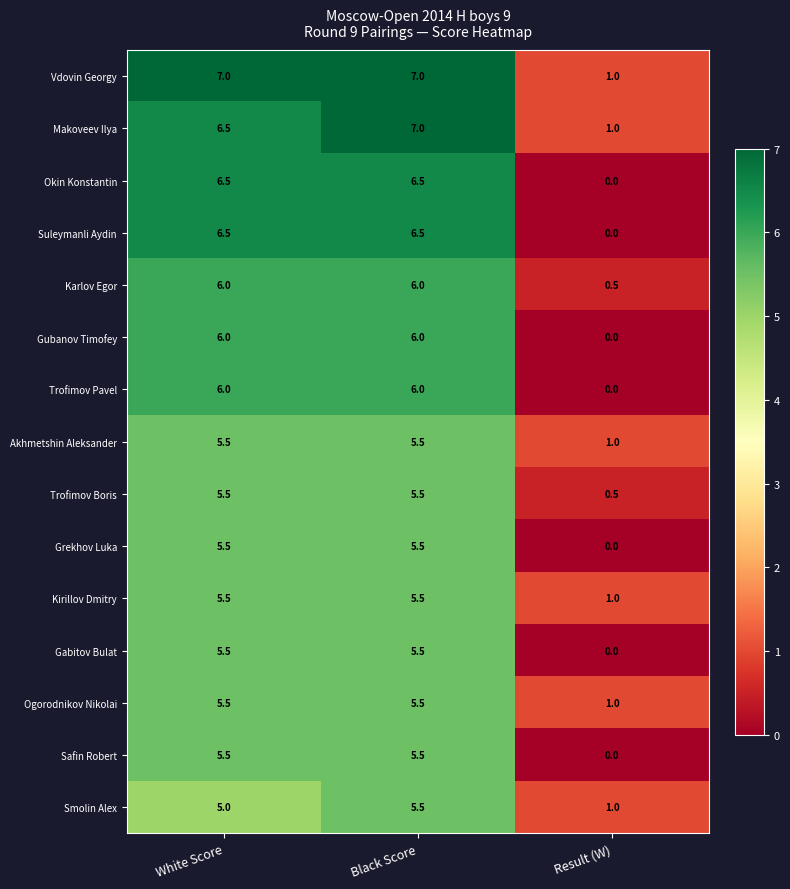

The Suleymanli Aydin series shows 0.0 at Result (W). True or false?

True